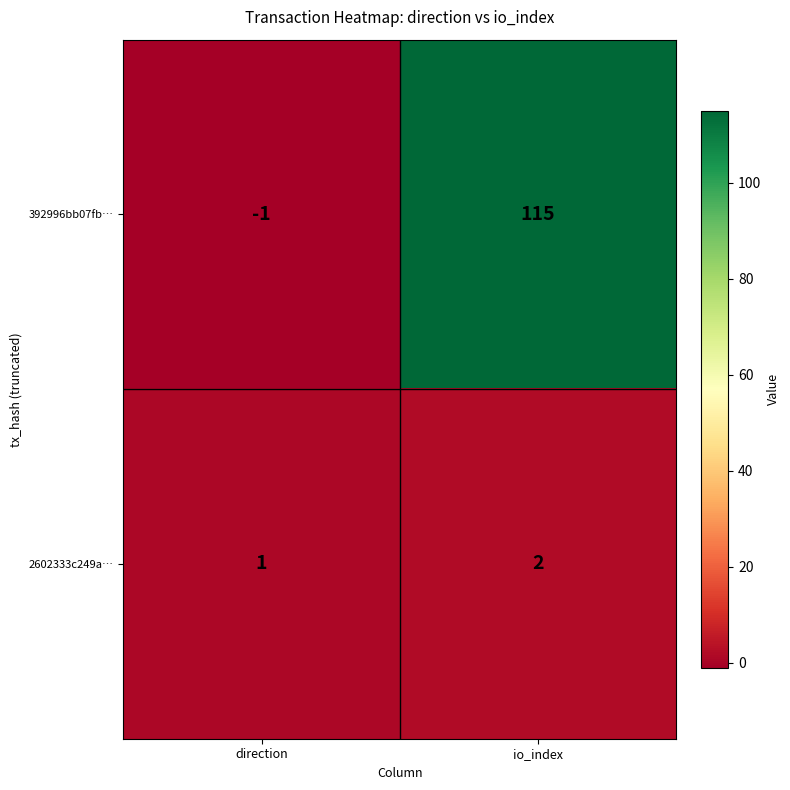

Reading right to left, what are all the values shown in this chart?

392996bb07fb…: io_index=115	direction=-1
2602333c249a…: io_index=2	direction=1